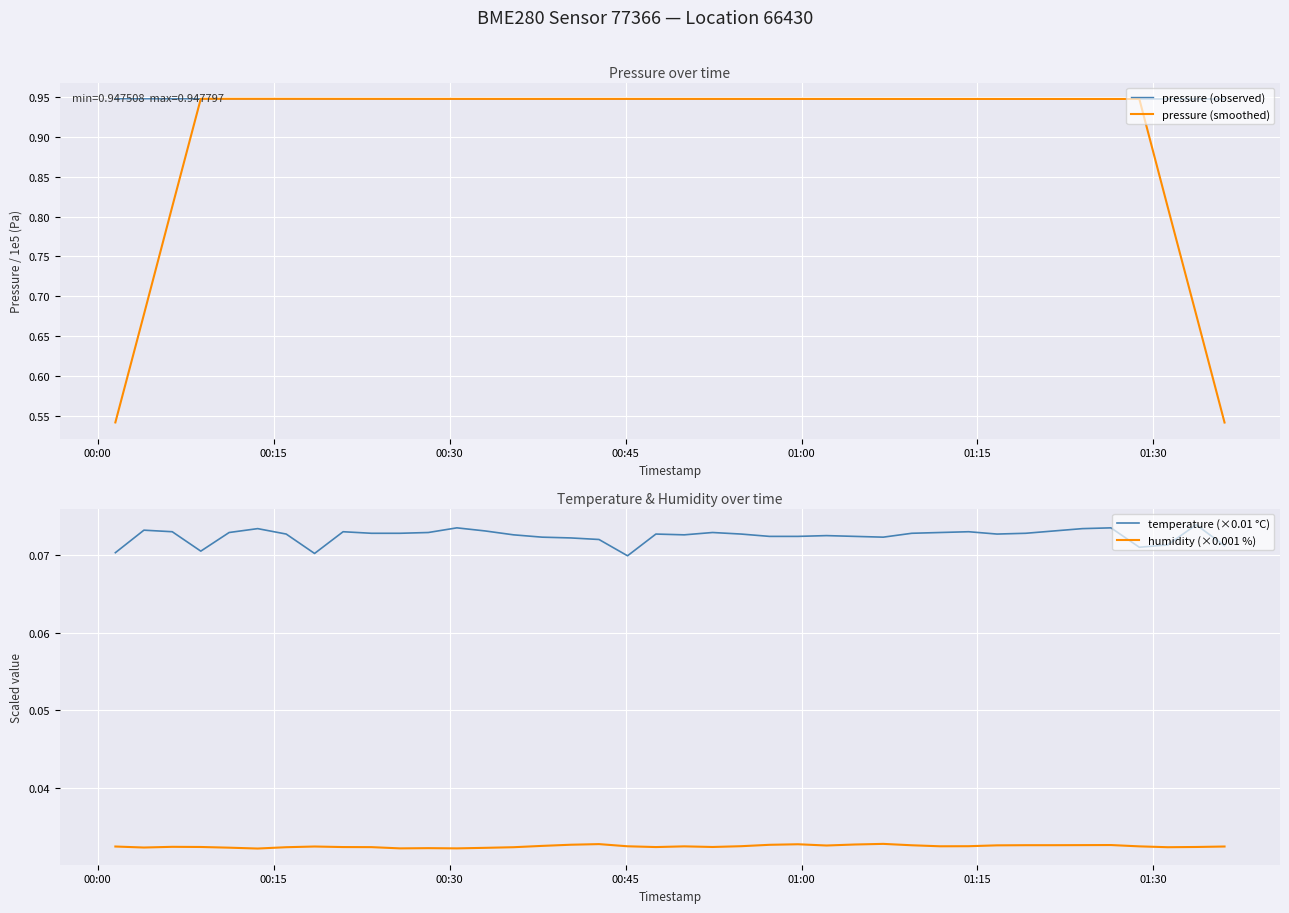

True or false: temperature (×0.01 °C) and humidity (×0.001 %) cross at least once.

False